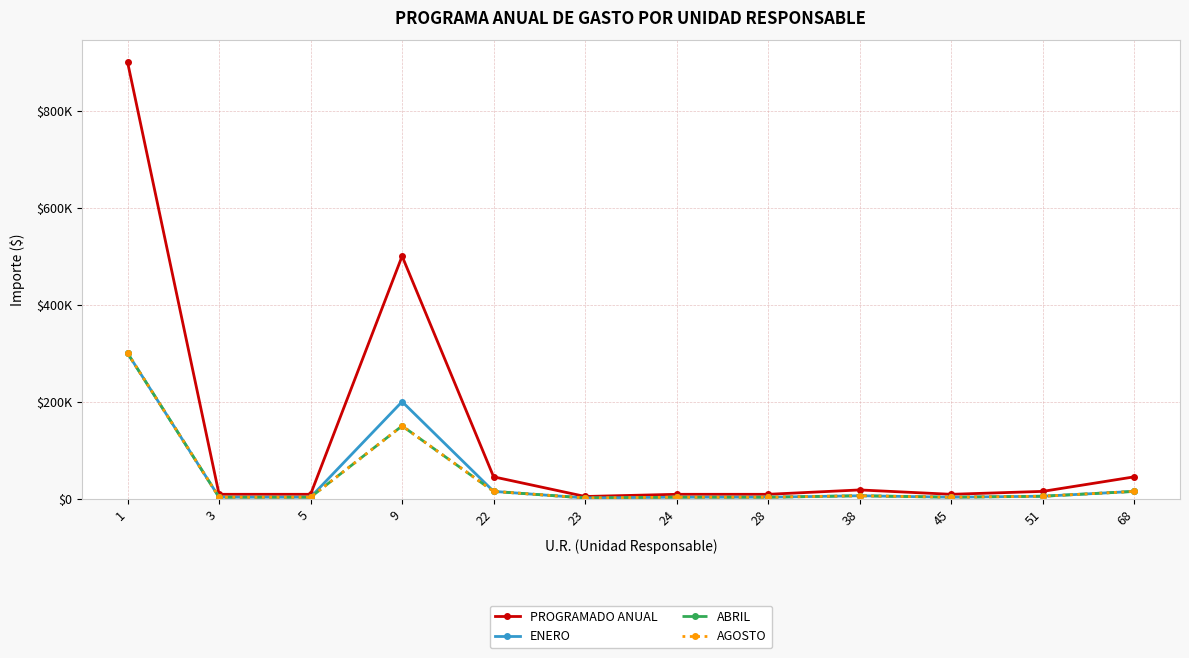

Which has a higher value, 9 or 22?

9